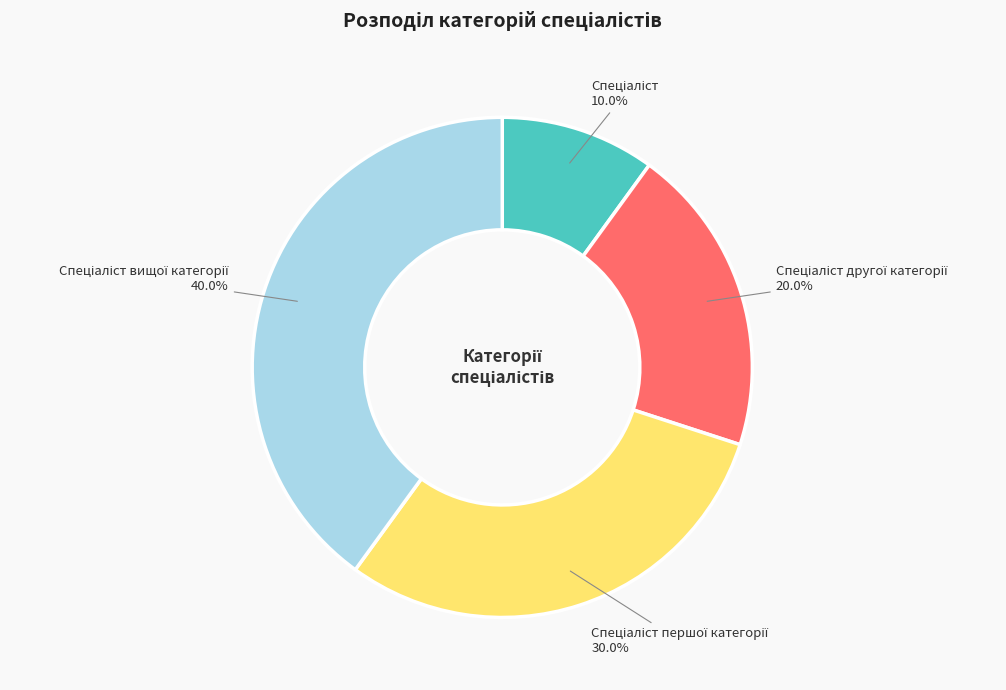

Is there any slice that represents more than half of the pie?

No